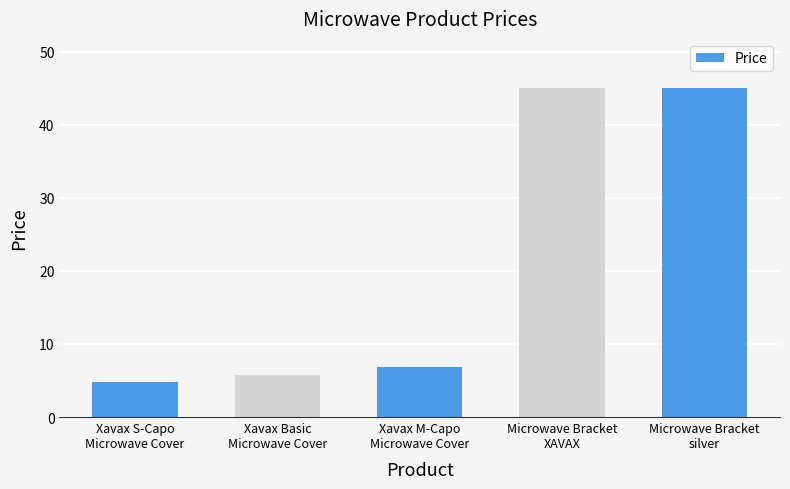

What is the value of the 5th bar from the left?

45.0